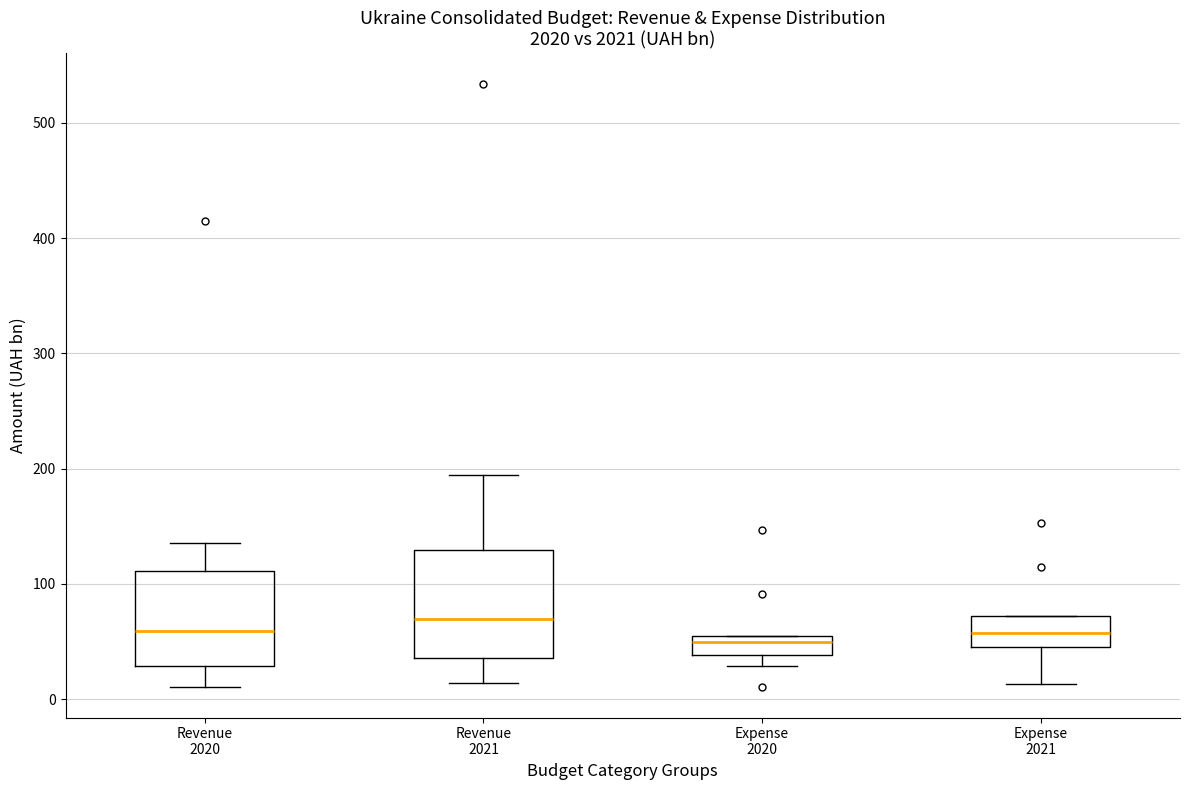

Comparing the boxes themselves (not the whiskers), which one is the tallest?

Revenue 2021